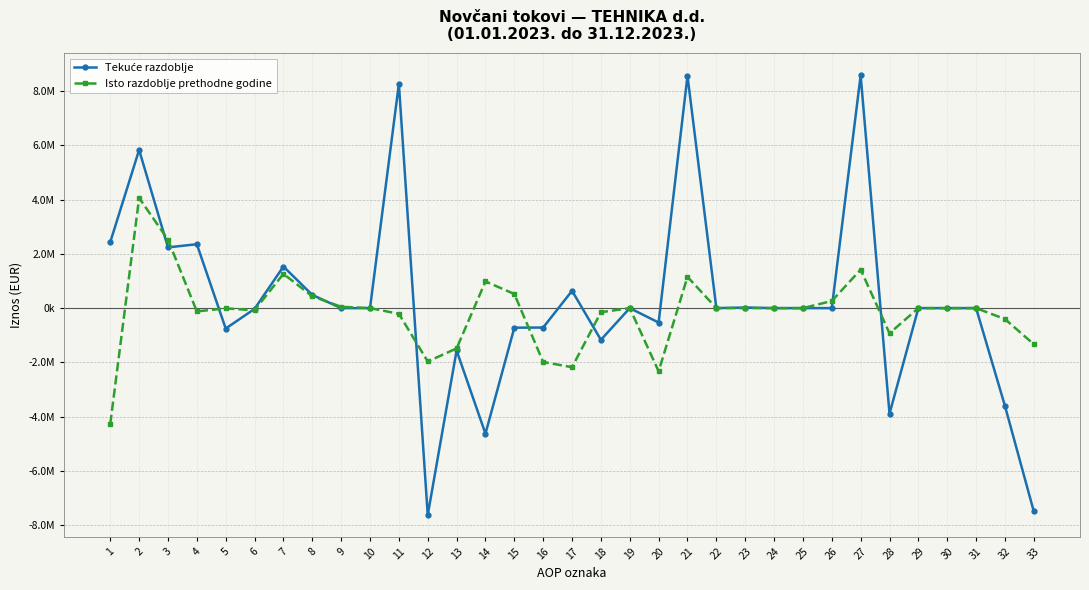

Is this an area chart (filled region under the line)?

No